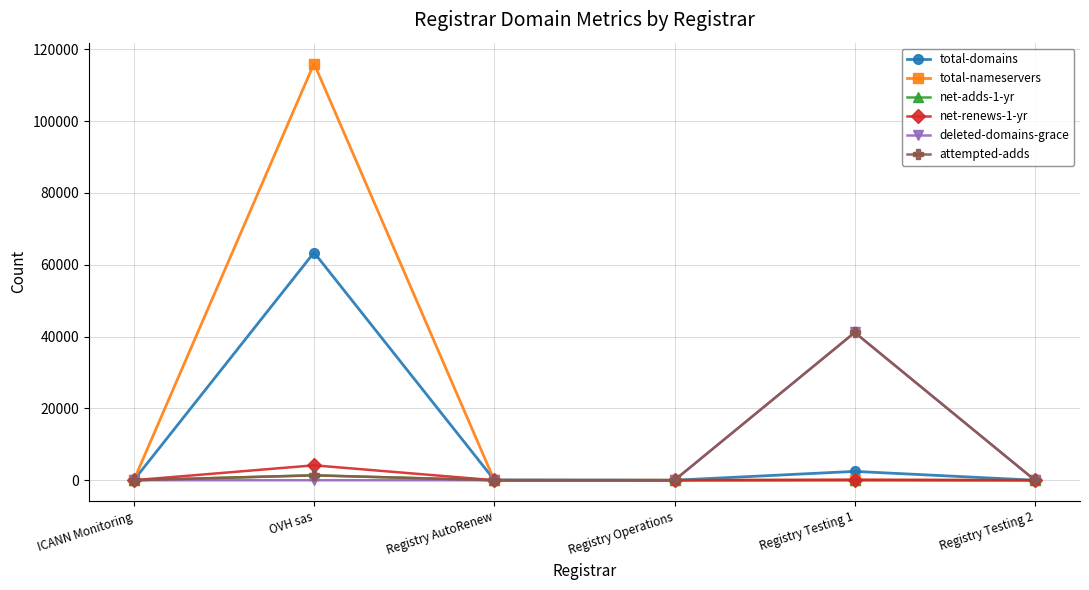

True or false: attempted-adds has a value of -23290 at Registry AutoRenew.

False